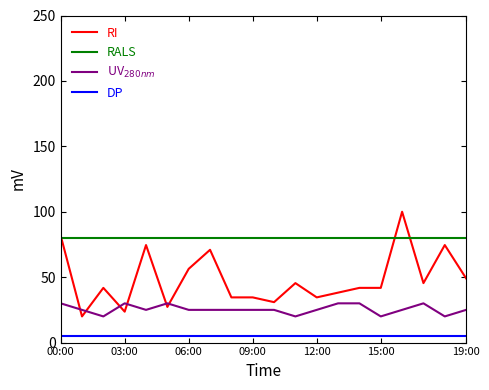

What is the greatest value displayed?

100.0